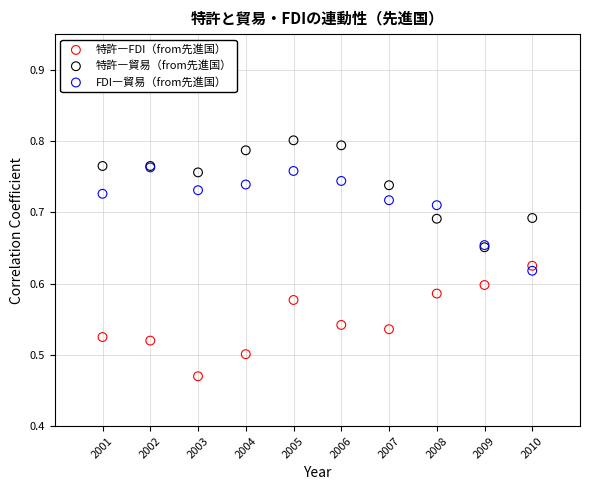

What are all the series names shown in the legend?

特許―FDI（from先進国）, 特許―貿易（from先進国）, FDI―貿易（from先進国）